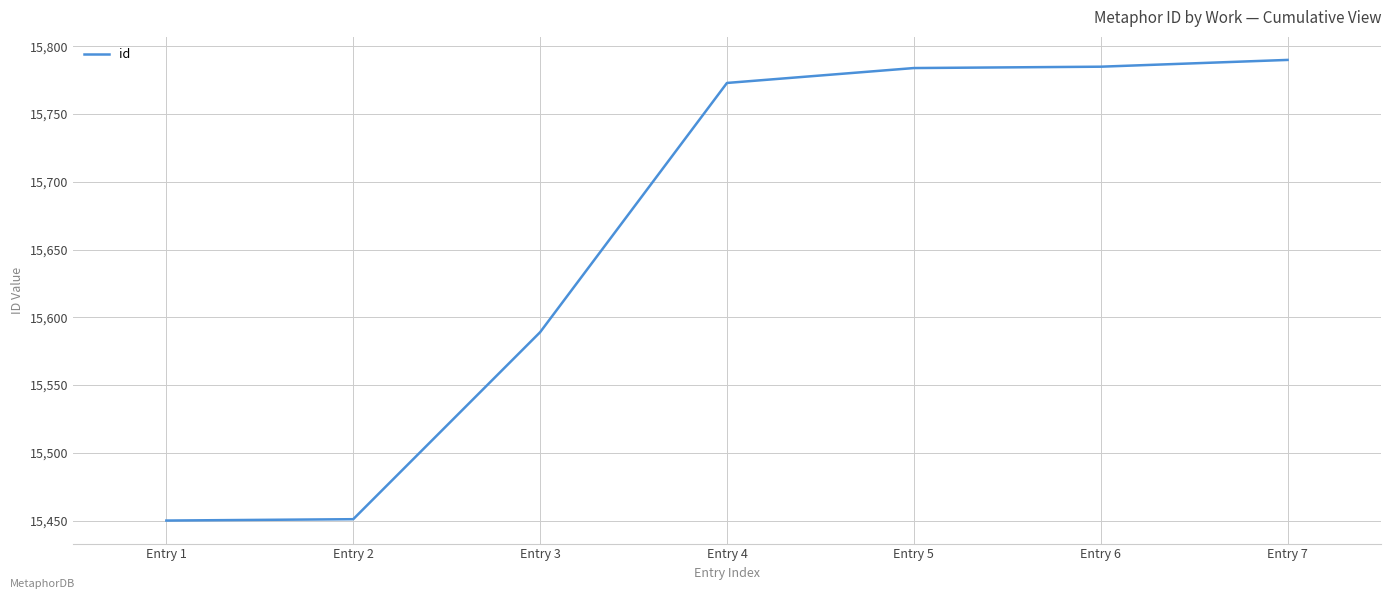

True or false: the data has more than 1 interior local peaks.

False